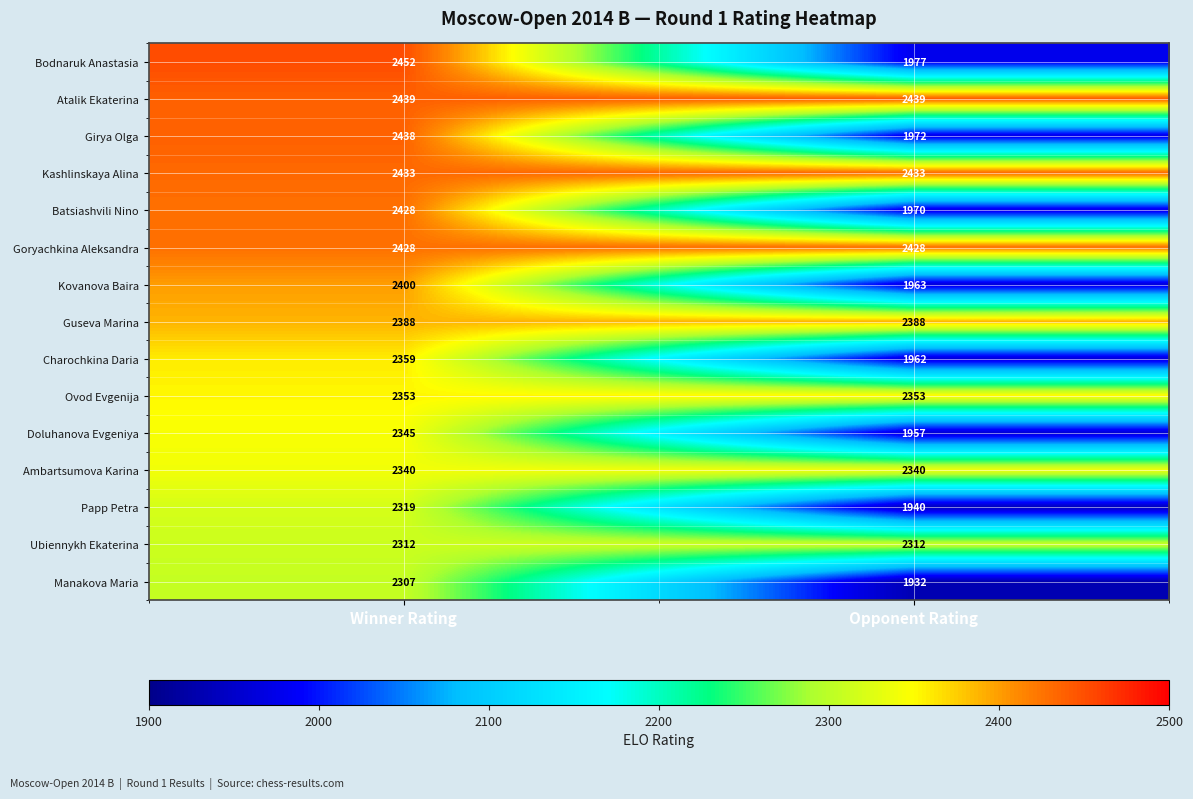

At which category does the chart reach its peak across all series?

Winner Rating